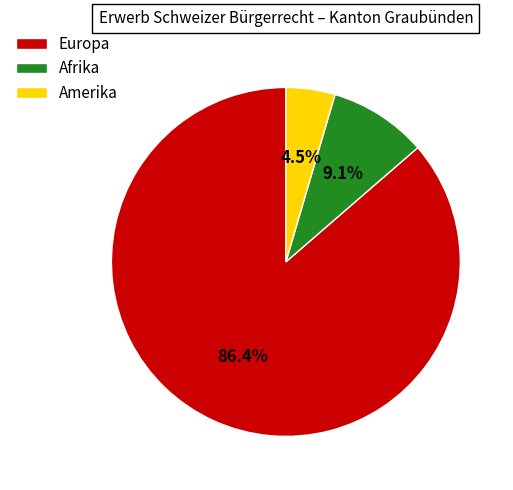

Do Europa and Amerika together represent more than half of the pie?

Yes